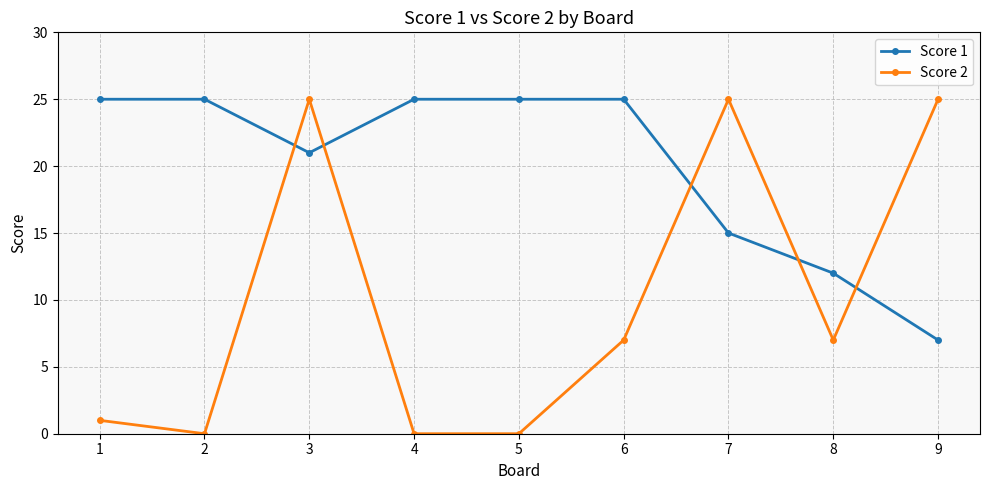

Count the number of data series in this chart.

2